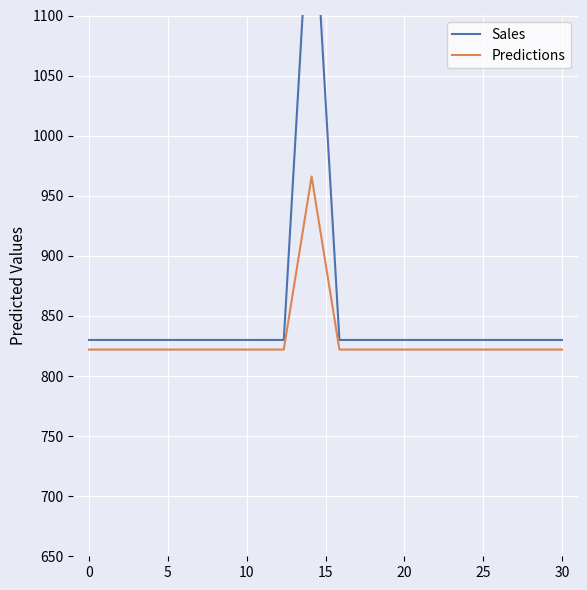

Which series has the largest range (max minus min)?

Sales